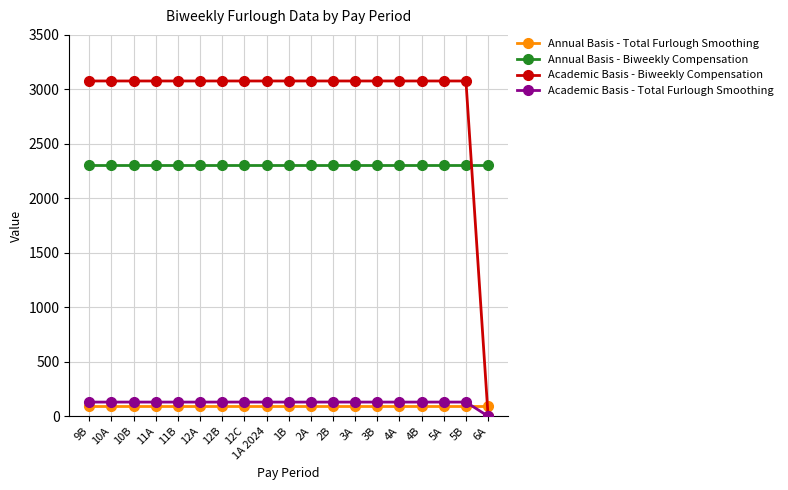

What is the spread (max minus min) of values at 12A?

2979.8